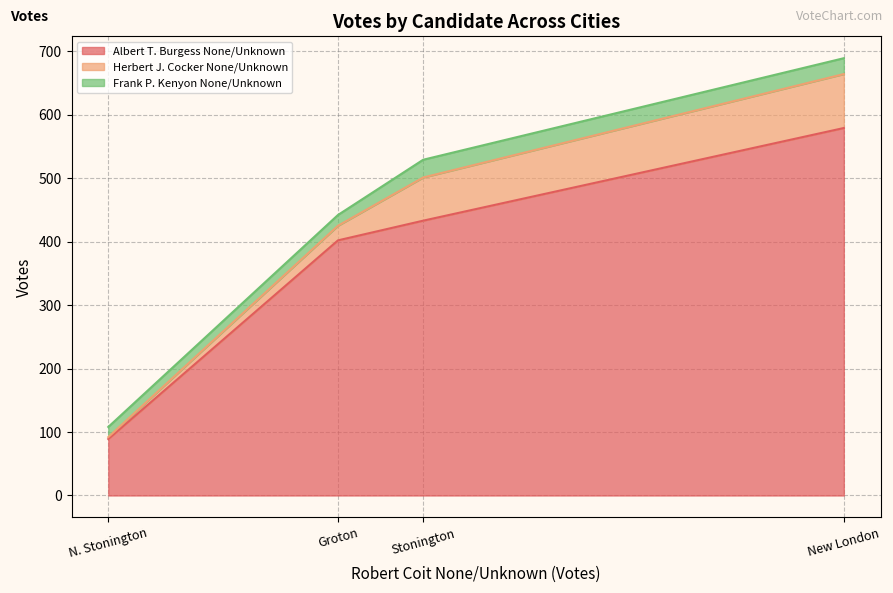

What is the sum of the Herbert J. Cocker None/Unknown values at Stonington and N. Stonington?

71